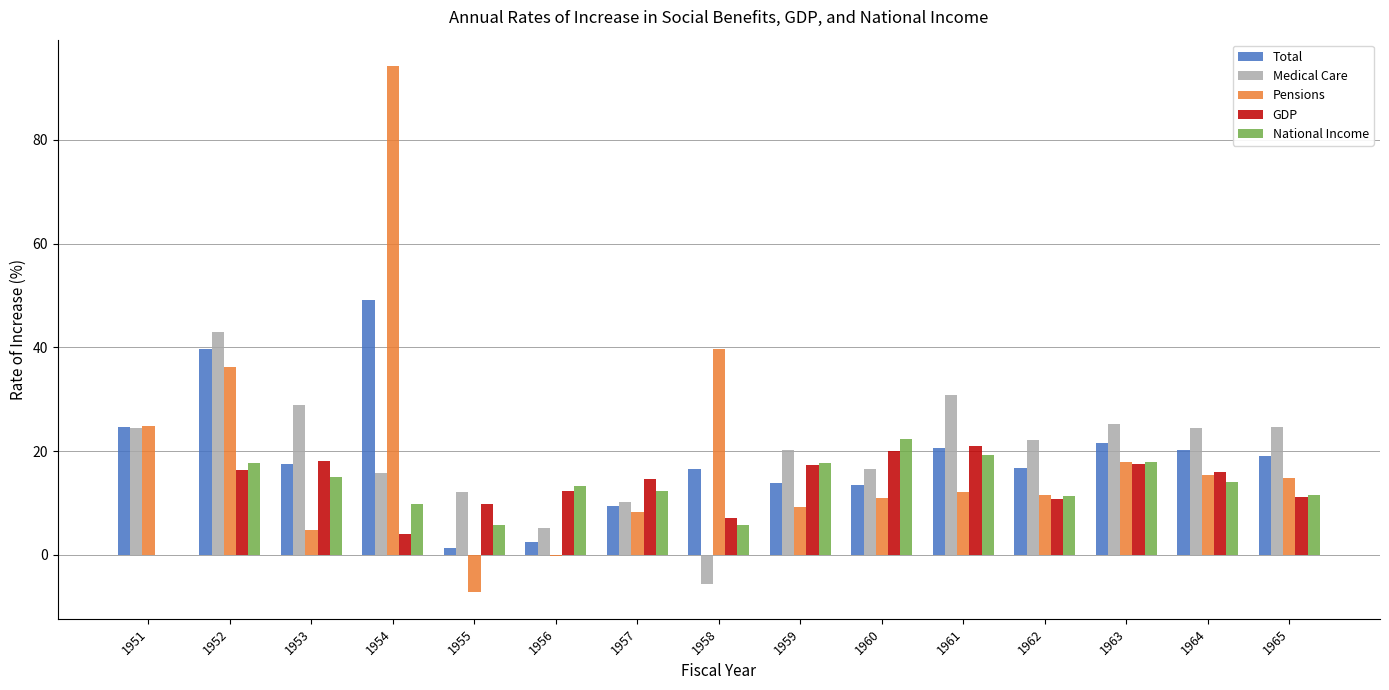

What is the average value of the GDP series?

13.0